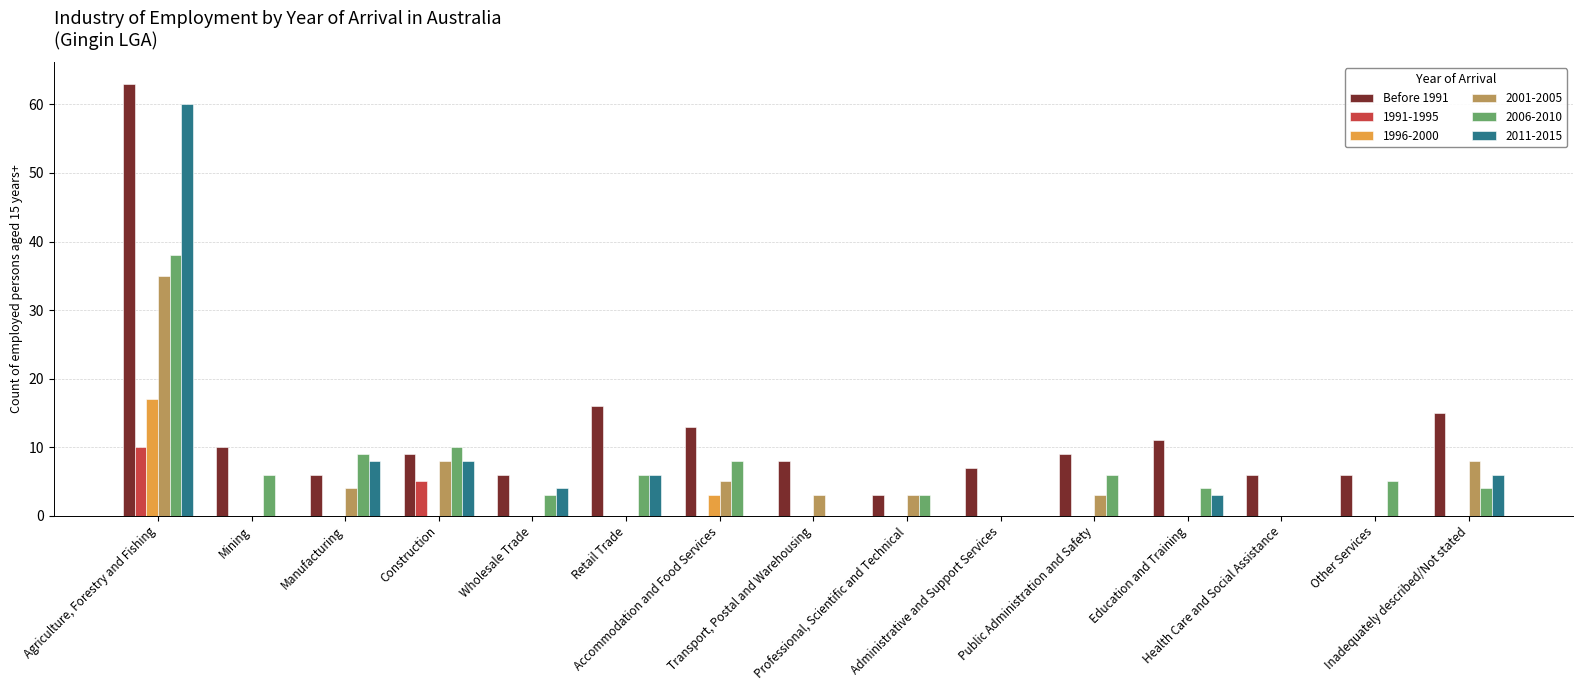

What is the sum of all 2006-2010 values?

102